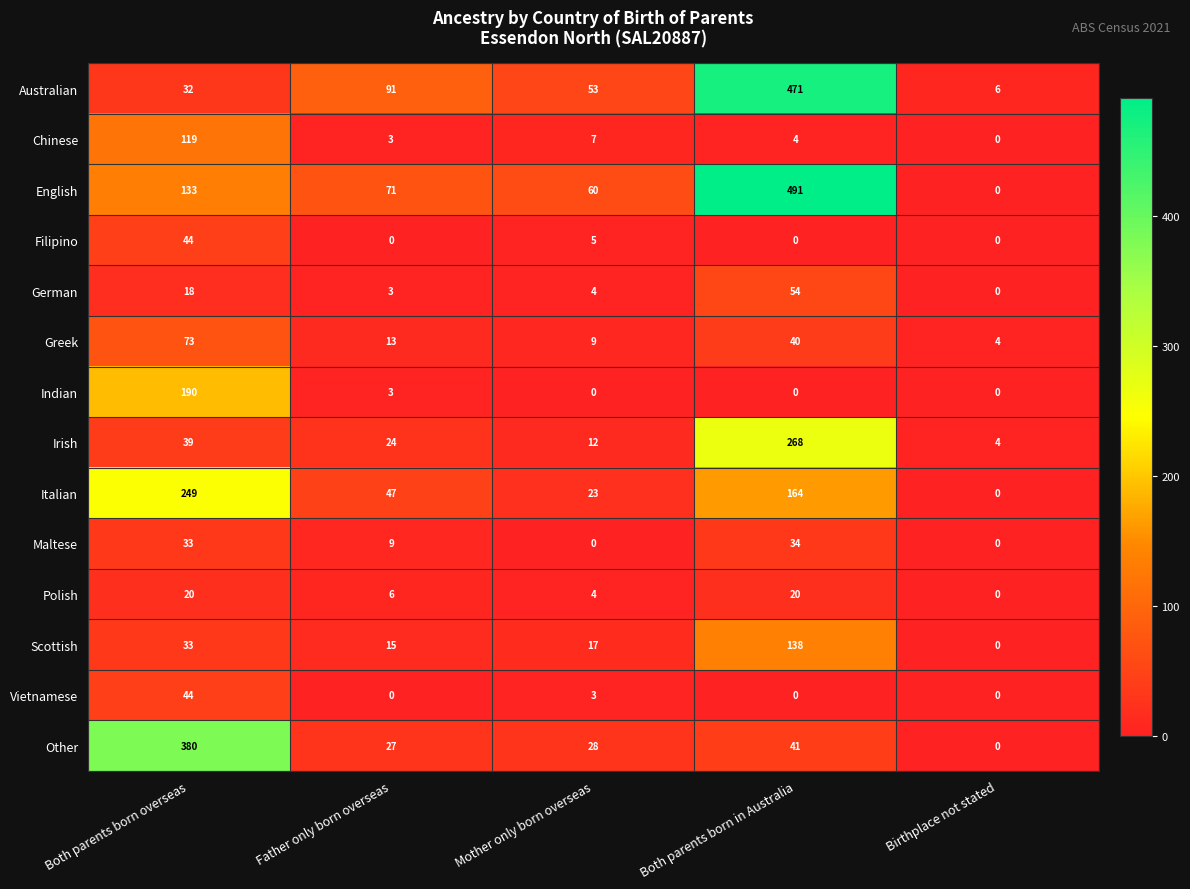

The Australian series shows 471 at Both parents born in Australia. True or false?

True